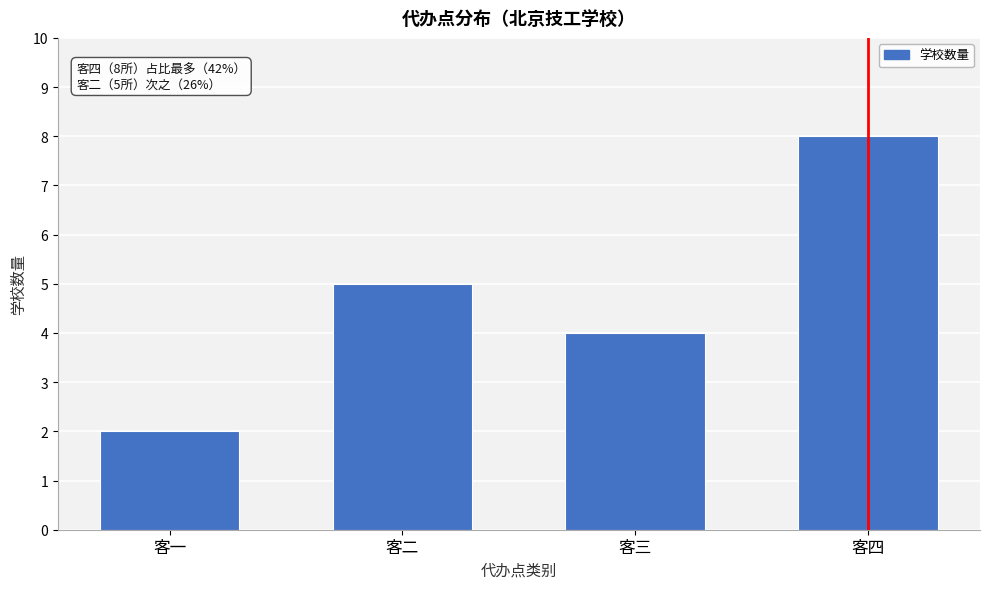

Reading left to right, list all the values displayed in this chart.

2	5	4	8